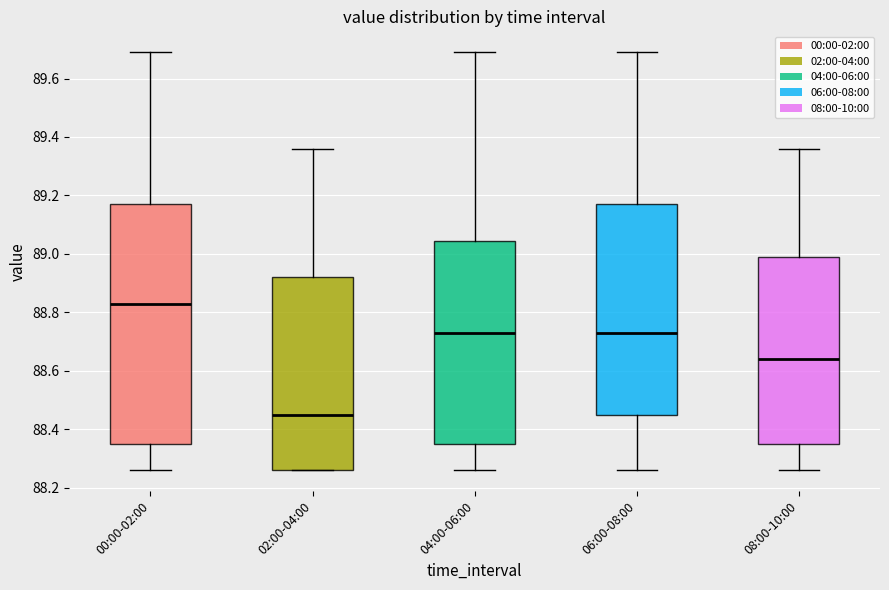

Reading left to right, read every box against the y-axis: the position of its median line, the range the box covers, and the ends of its whiskers. The values are not printed on the chart, so give them approximately, as read against the axis.

00:00-02:00: median 88.84, box 88.36 to 89.18, whiskers 88.26 to 89.70
02:00-04:00: median 88.46, box 88.26 to 88.92, whiskers 88.26 to 89.36
04:00-06:00: median 88.74, box 88.36 to 89.04, whiskers 88.26 to 89.70
06:00-08:00: median 88.74, box 88.46 to 89.18, whiskers 88.26 to 89.70
08:00-10:00: median 88.64, box 88.36 to 89.00, whiskers 88.26 to 89.36